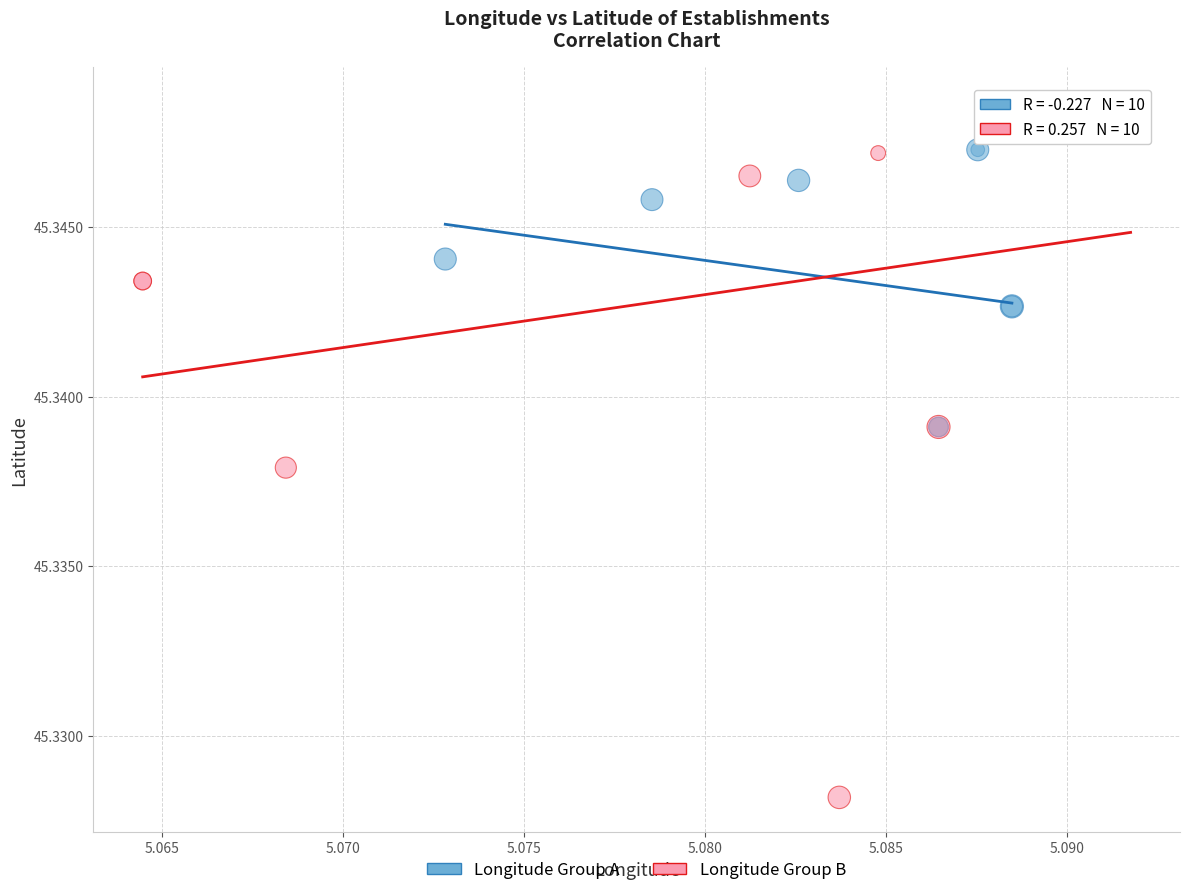

Which series contains the lowest Y value?

Longitude Group B